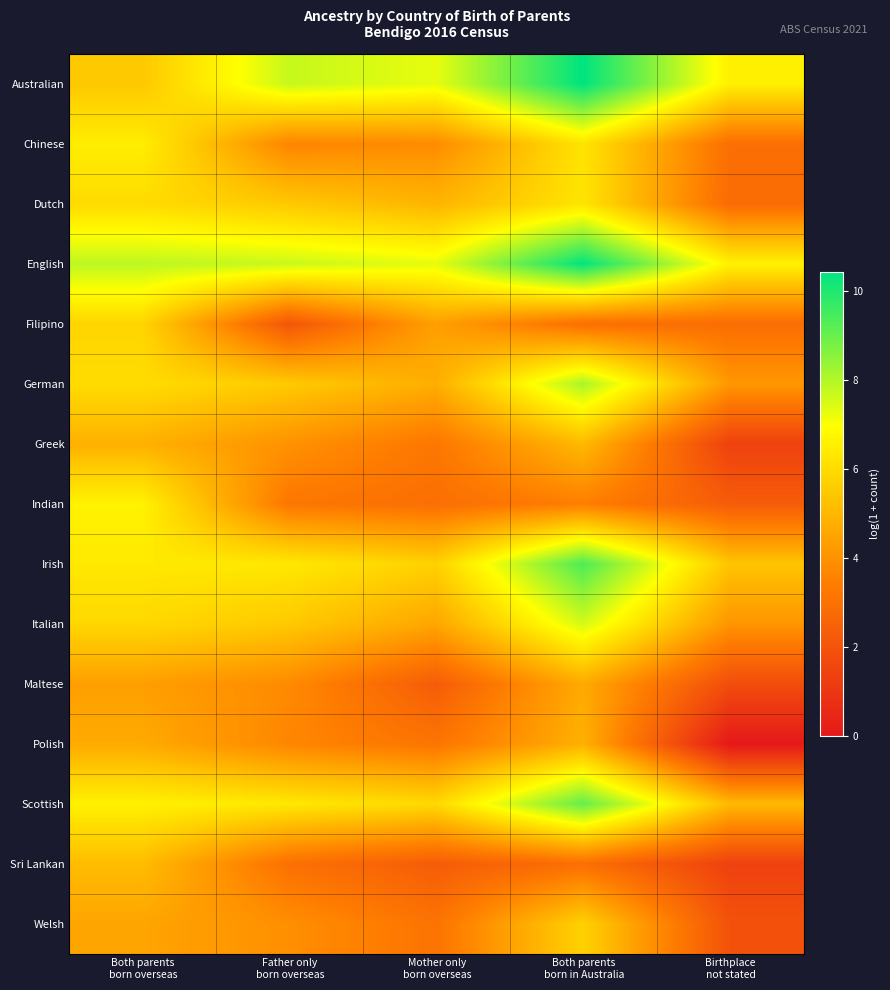

Reading left to right, extract all data points from this chart.

Australian: Both parents
born overseas=5.5	Father only
born overseas=7.7	Mother only
born overseas=7.3	Both parents
born in Australia=10.4	Birthplace
not stated=6.6
Chinese: Both parents
born overseas=6.5	Father only
born overseas=3.6	Mother only
born overseas=3.8	Both parents
born in Australia=6.2	Birthplace
not stated=2.9
Dutch: Both parents
born overseas=6.0	Father only
born overseas=5.5	Mother only
born overseas=4.9	Both parents
born in Australia=6.2	Birthplace
not stated=2.8
English: Both parents
born overseas=7.9	Father only
born overseas=7.7	Mother only
born overseas=7.3	Both parents
born in Australia=10.4	Birthplace
not stated=6.6
Filipino: Both parents
born overseas=5.8	Father only
born overseas=2.1	Mother only
born overseas=4.4	Both parents
born in Australia=2.9	Birthplace
not stated=2.9
German: Both parents
born overseas=6.0	Father only
born overseas=5.5	Mother only
born overseas=4.8	Both parents
born in Australia=8.1	Birthplace
not stated=4.1
Greek: Both parents
born overseas=4.8	Father only
born overseas=4.0	Mother only
born overseas=3.2	Both parents
born in Australia=5.1	Birthplace
not stated=1.4
Indian: Both parents
born overseas=6.6	Father only
born overseas=3.2	Mother only
born overseas=2.9	Both parents
born in Australia=3.5	Birthplace
not stated=2.3
Irish: Both parents
born overseas=6.4	Father only
born overseas=6.3	Mother only
born overseas=5.7	Both parents
born in Australia=9.4	Birthplace
not stated=5.4
Italian: Both parents
born overseas=5.9	Father only
born overseas=5.5	Mother only
born overseas=4.5	Both parents
born in Australia=7.6	Birthplace
not stated=4.1
Maltese: Both parents
born overseas=4.3	Father only
born overseas=3.8	Mother only
born overseas=2.3	Both parents
born in Australia=4.7	Birthplace
not stated=1.8
Polish: Both parents
born overseas=4.7	Father only
born overseas=3.7	Mother only
born overseas=3.1	Both parents
born in Australia=4.8	Birthplace
not stated=0.0
Scottish: Both parents
born overseas=6.6	Father only
born overseas=6.3	Mother only
born overseas=5.9	Both parents
born in Australia=9.1	Birthplace
not stated=5.1
Sri Lankan: Both parents
born overseas=5.2	Father only
born overseas=3.0	Mother only
born overseas=2.3	Both parents
born in Australia=2.9	Birthplace
not stated=1.4
Welsh: Both parents
born overseas=4.5	Father only
born overseas=3.9	Mother only
born overseas=3.1	Both parents
born in Australia=5.7	Birthplace
not stated=1.9